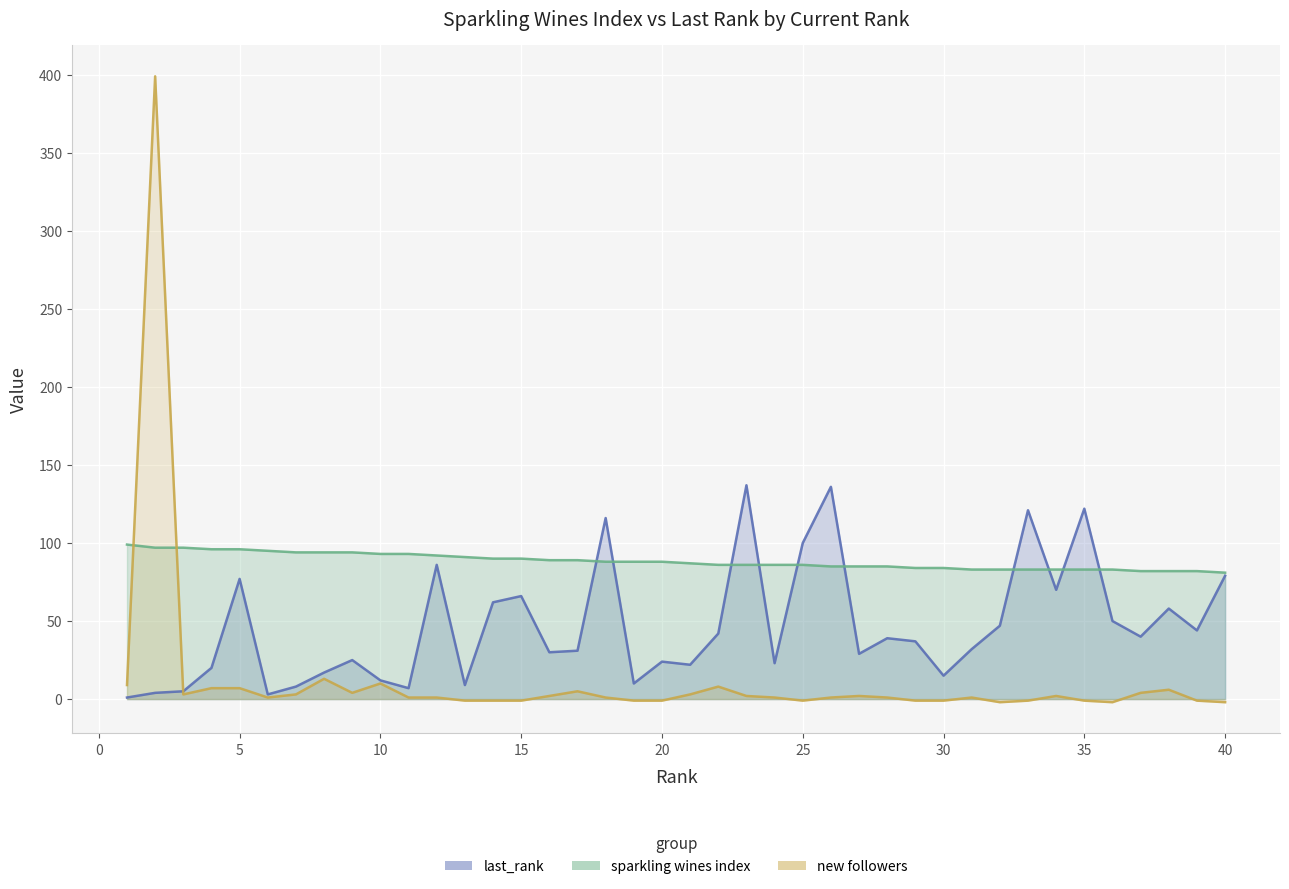

In last_rank, how many points are lower than both neighbors (excluding endpoints)?

12